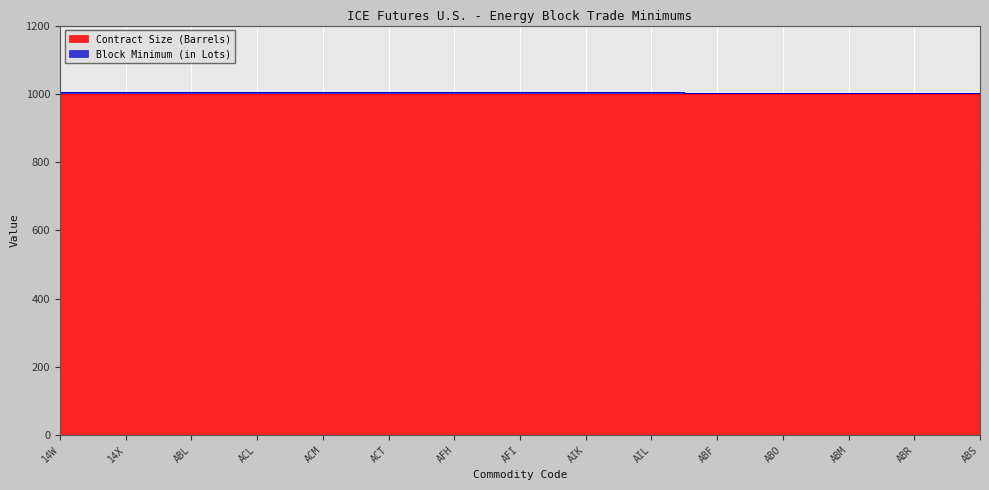

Which category has the lowest value across all series?

ABF